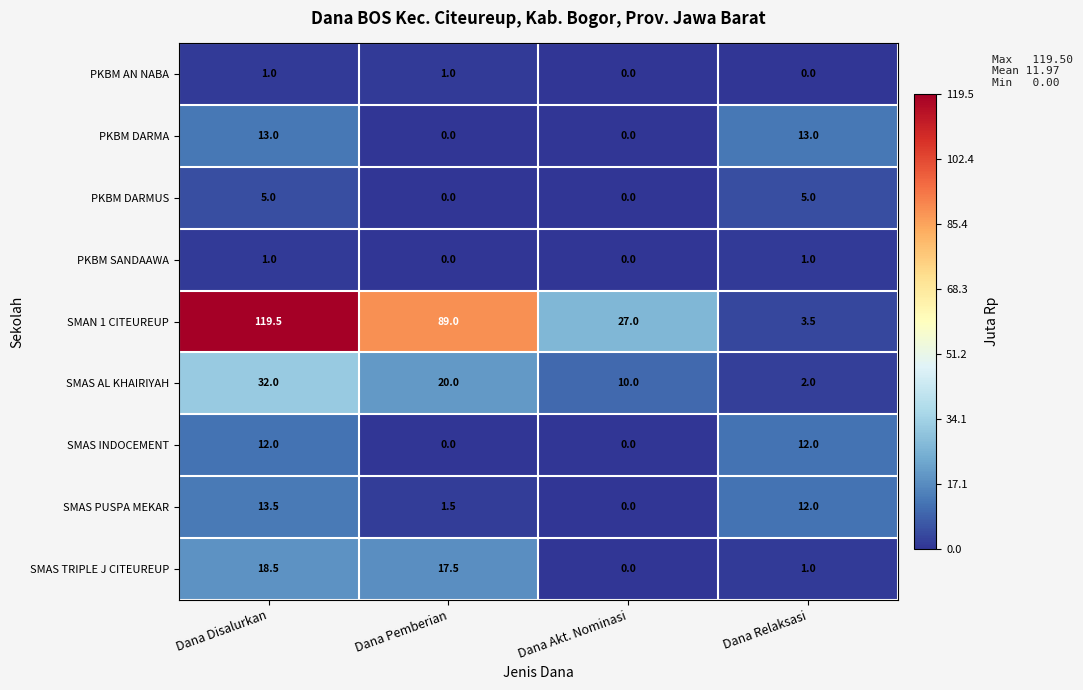

How many data points in PKBM AN NABA are less than 1?

2